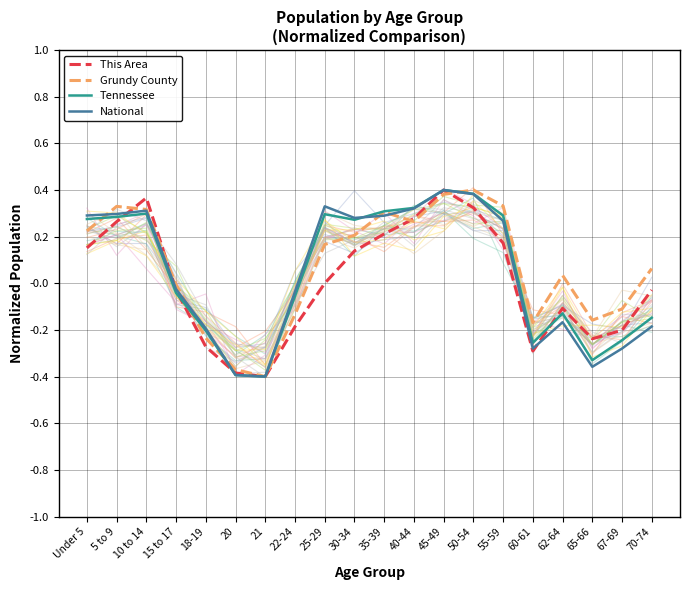

Reading left to right, what are all the values shown in this chart?

This Area: Under 5=0.2	5 to 9=0.3	10 to 14=0.4	15 to 17=-0.0	18-19=-0.3	20=-0.4	21=-0.4	22-24=-0.2	25-29=0.0	30-34=0.1	35-39=0.2	40-44=0.3	45-49=0.4	50-54=0.3	55-59=0.2	60-61=-0.3	62-64=-0.1	65-66=-0.2	67-69=-0.2	70-74=-0.0
Grundy County: Under 5=0.2	5 to 9=0.3	10 to 14=0.3	15 to 17=-0.0	18-19=-0.2	20=-0.4	21=-0.4	22-24=-0.1	25-29=0.2	30-34=0.2	35-39=0.3	40-44=0.3	45-49=0.4	50-54=0.4	55-59=0.3	60-61=-0.2	62-64=0.0	65-66=-0.2	67-69=-0.1	70-74=0.1
Tennessee: Under 5=0.3	5 to 9=0.3	10 to 14=0.3	15 to 17=-0.0	18-19=-0.2	20=-0.4	21=-0.4	22-24=-0.1	25-29=0.3	30-34=0.3	35-39=0.3	40-44=0.3	45-49=0.4	50-54=0.4	55-59=0.3	60-61=-0.3	62-64=-0.1	65-66=-0.3	67-69=-0.2	70-74=-0.1
National: Under 5=0.3	5 to 9=0.3	10 to 14=0.3	15 to 17=-0.0	18-19=-0.2	20=-0.4	21=-0.4	22-24=-0.0	25-29=0.3	30-34=0.3	35-39=0.3	40-44=0.3	45-49=0.4	50-54=0.4	55-59=0.3	60-61=-0.3	62-64=-0.2	65-66=-0.4	67-69=-0.3	70-74=-0.2